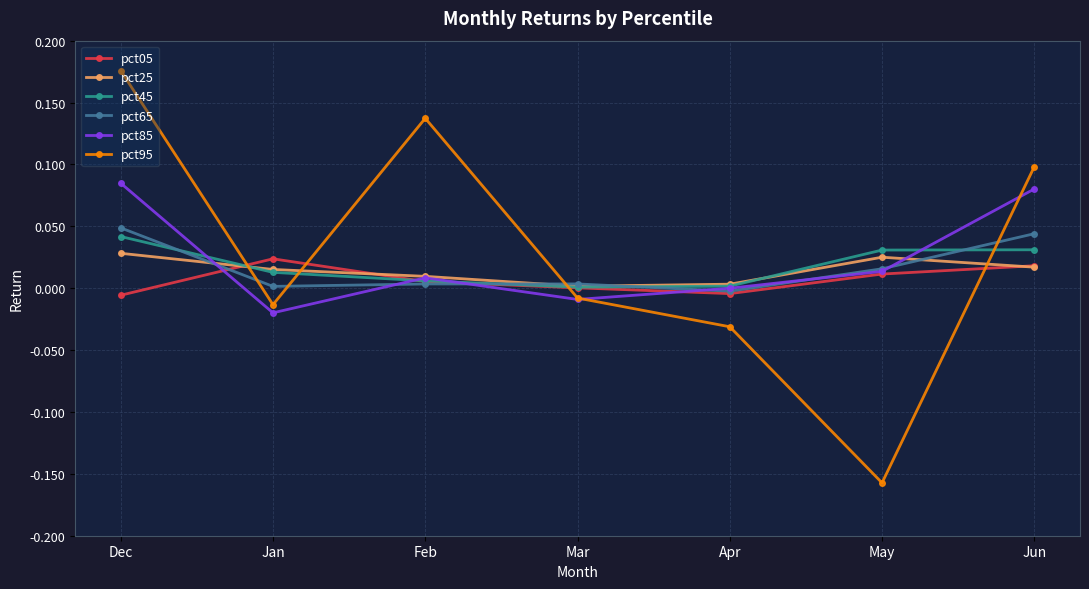

The value of pct65 at Jun is 0.0. True or false?

True